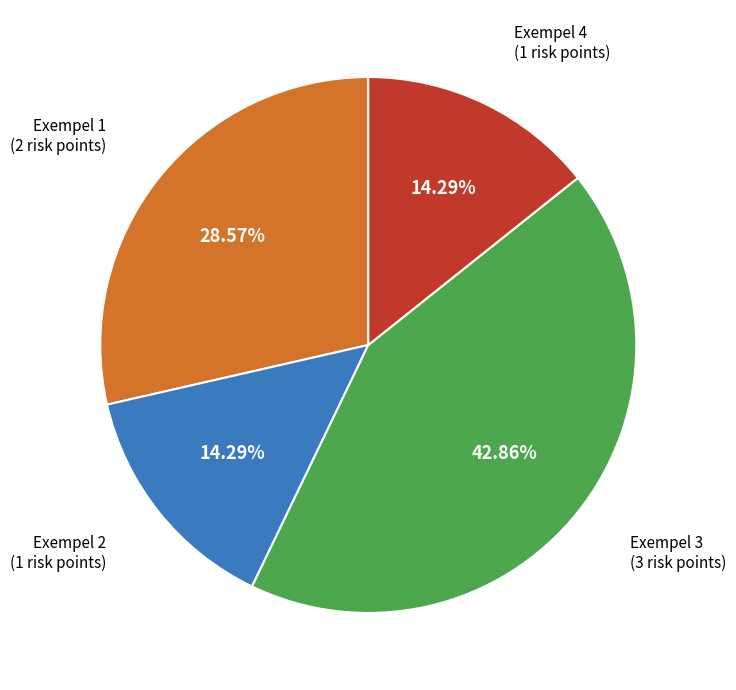

Which slice is the largest?

Exempel 3